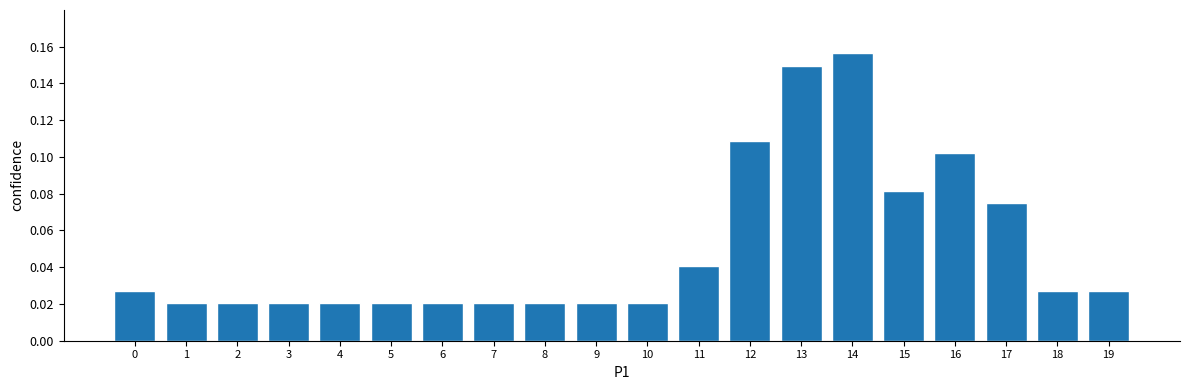

Which category has the highest value across all series?

14